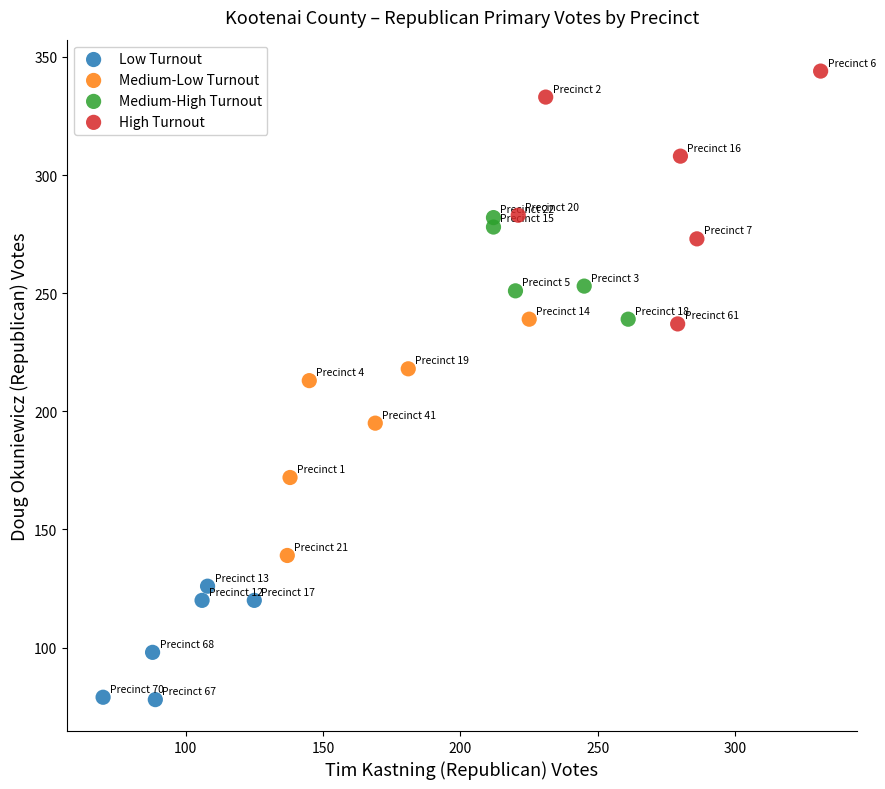

Which series contains the lowest Y value?

Low Turnout